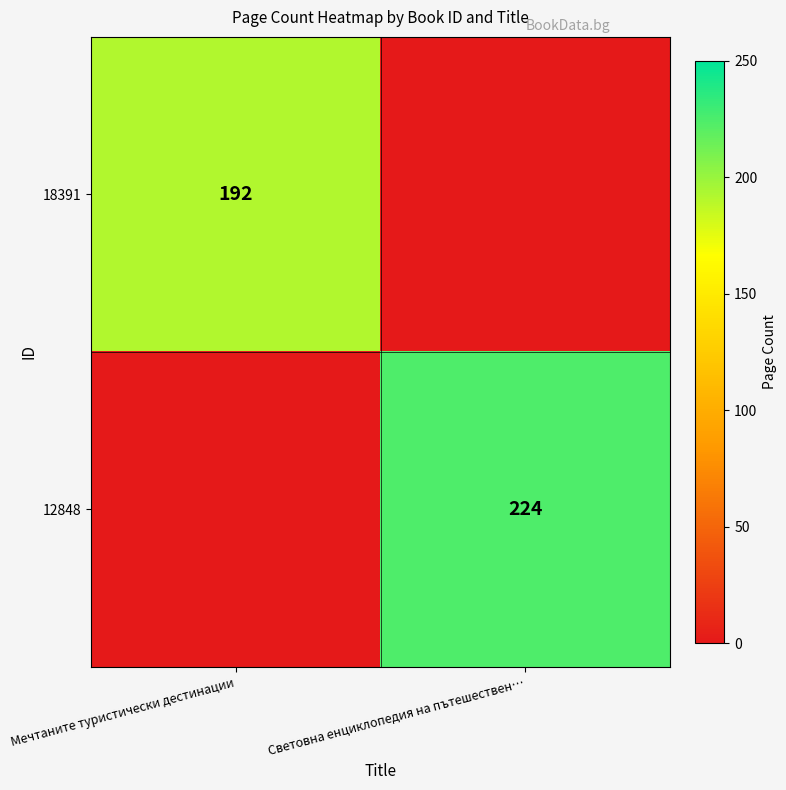

Is the value of 18391 at Мечтаните туристически дестинации greater than the value of 12848 at Световна енциклопедия на пътешествен…?

No